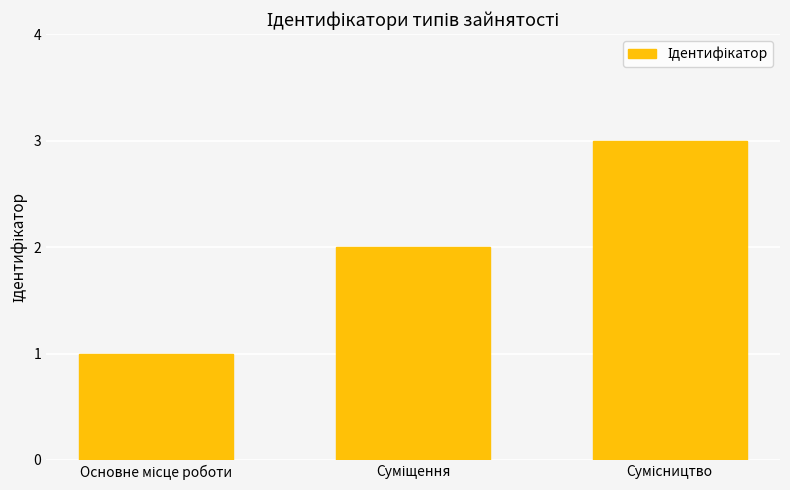

How many categories are shown in the chart?

3